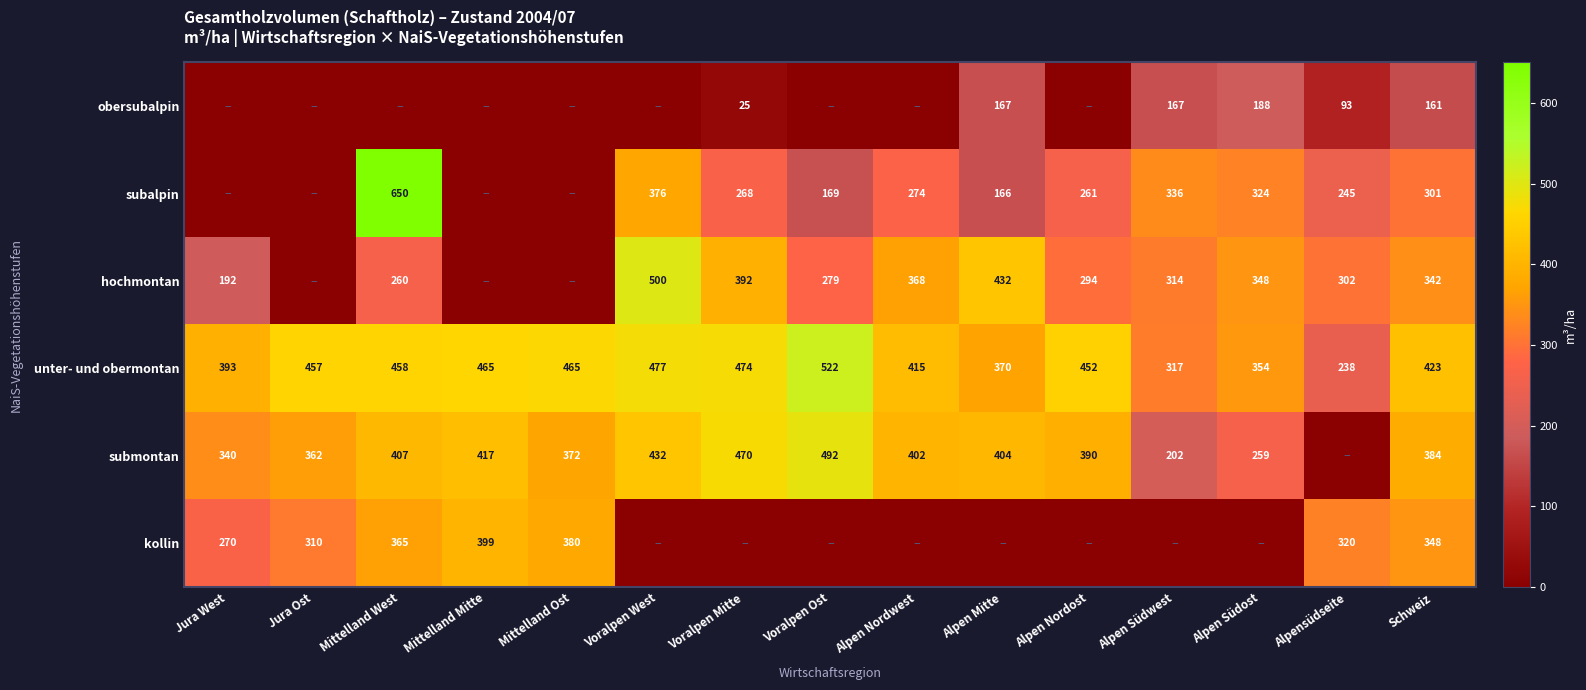

True or false: unter- und obermontan has a value of 370 at Alpen Mitte.

True